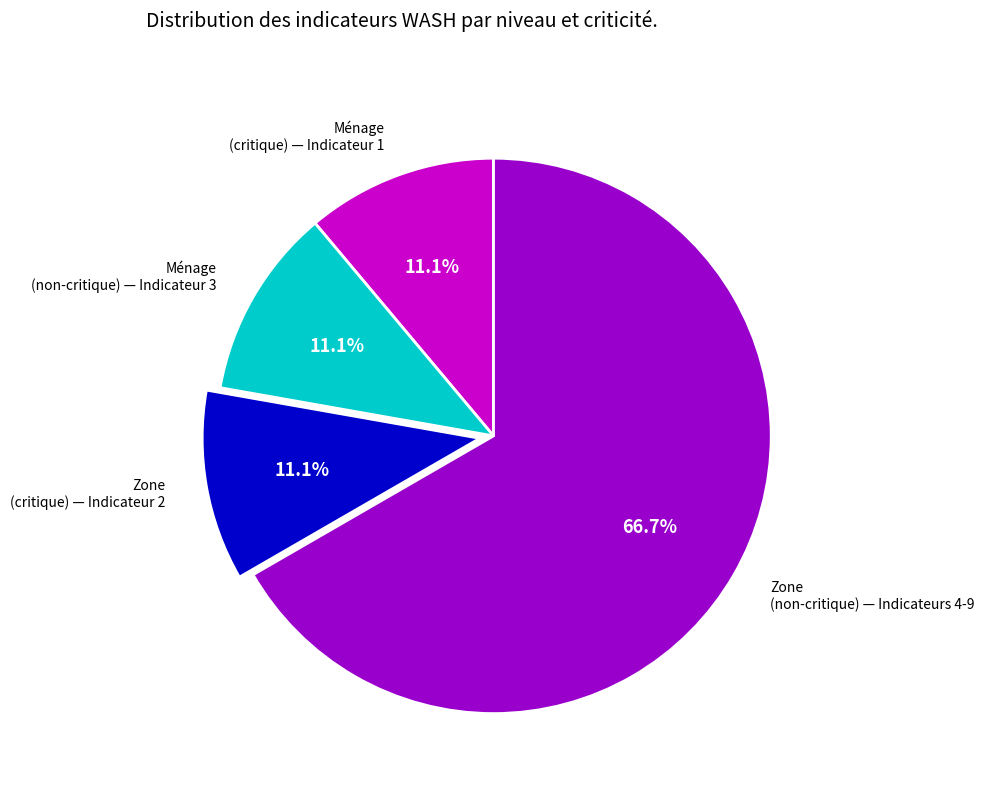

What is the largest slice in the pie chart?

Zone (non-critique) — Indicateurs 4-9